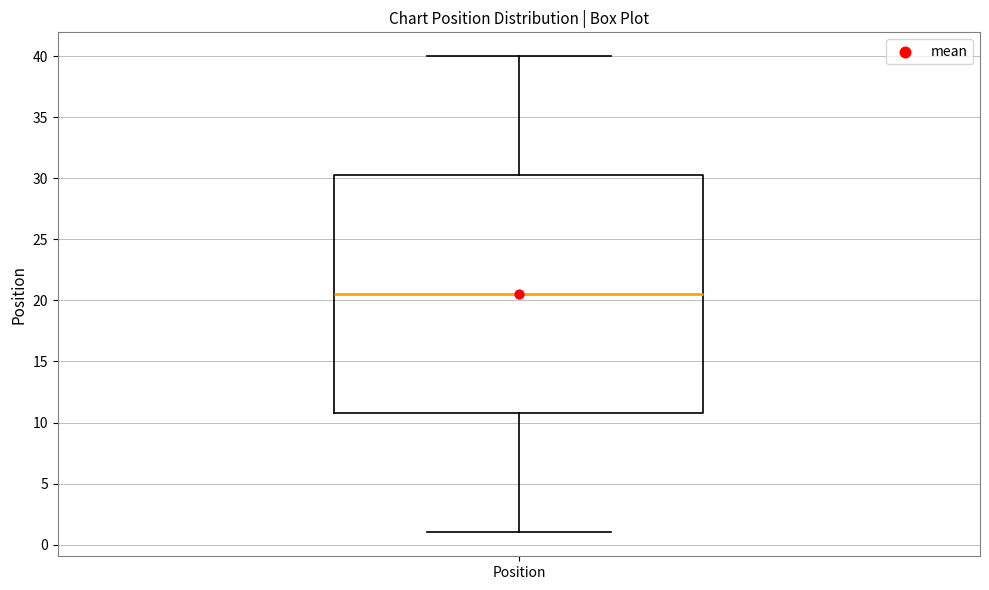

Transcribe this box plot: give where the median line is, the range the box spans, and where the two whiskers end, as read against the y-axis. The values are not printed on the chart, so give them approximately, as read against the axis.

median 20.5, box 11.0 to 30.5, whiskers 1.0 to 40.0